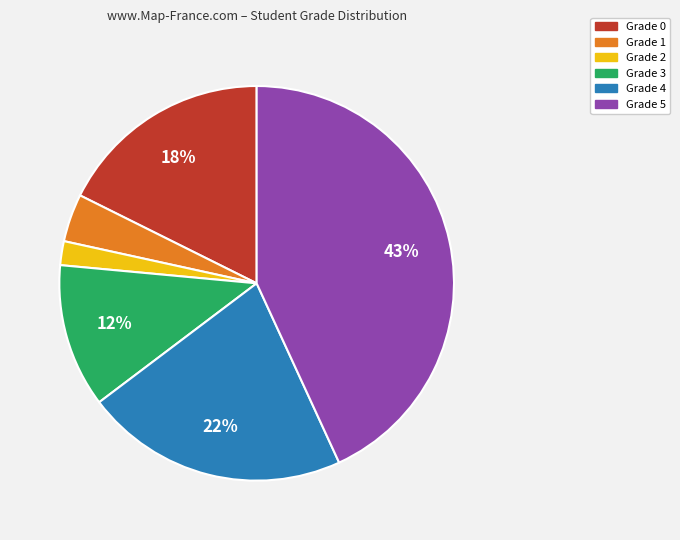

What is the ratio of the value at Grade 5 to the value at Grade 4?

2.0